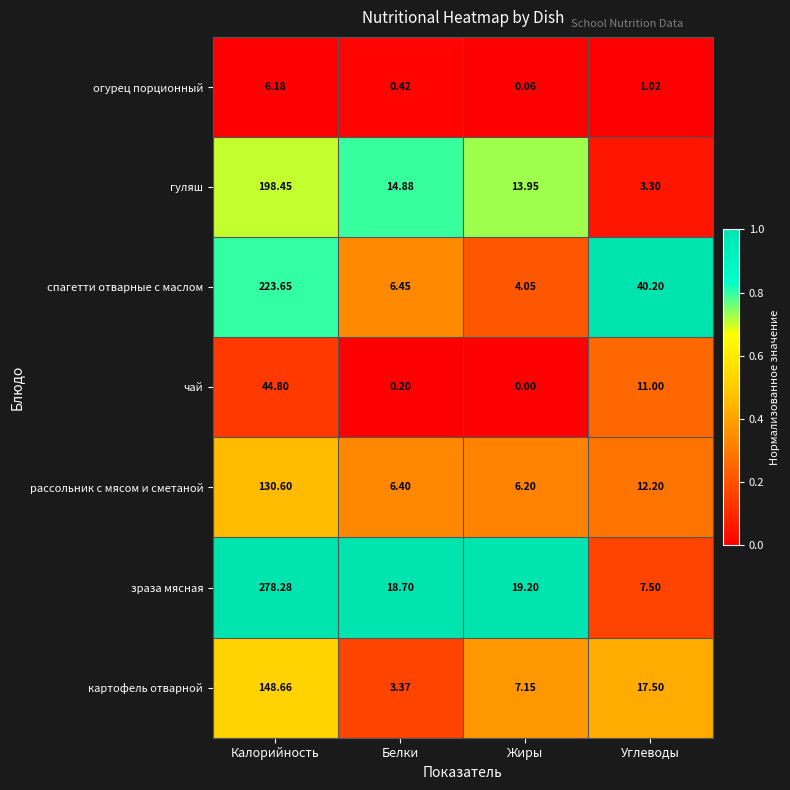

At which category does the chart reach its peak across all series?

Калорийность